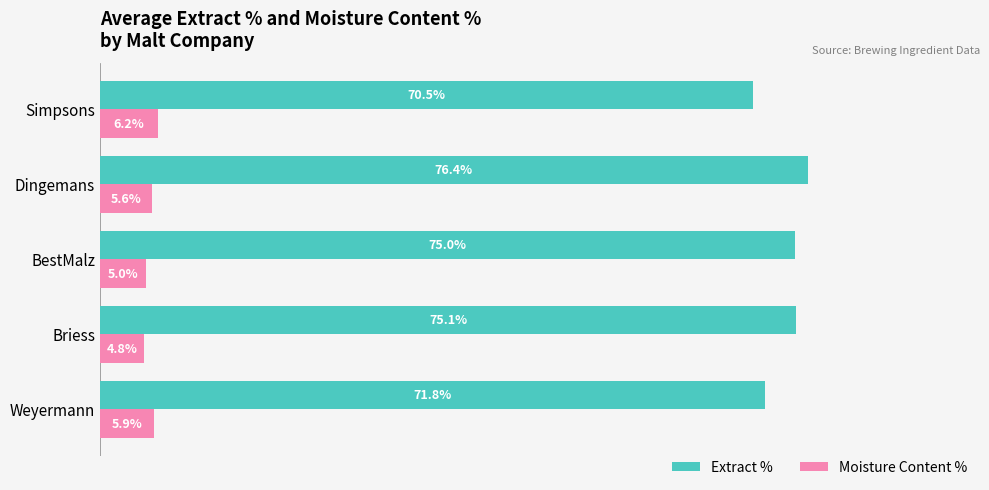

What are all the series names shown in the legend?

Extract %, Moisture Content %